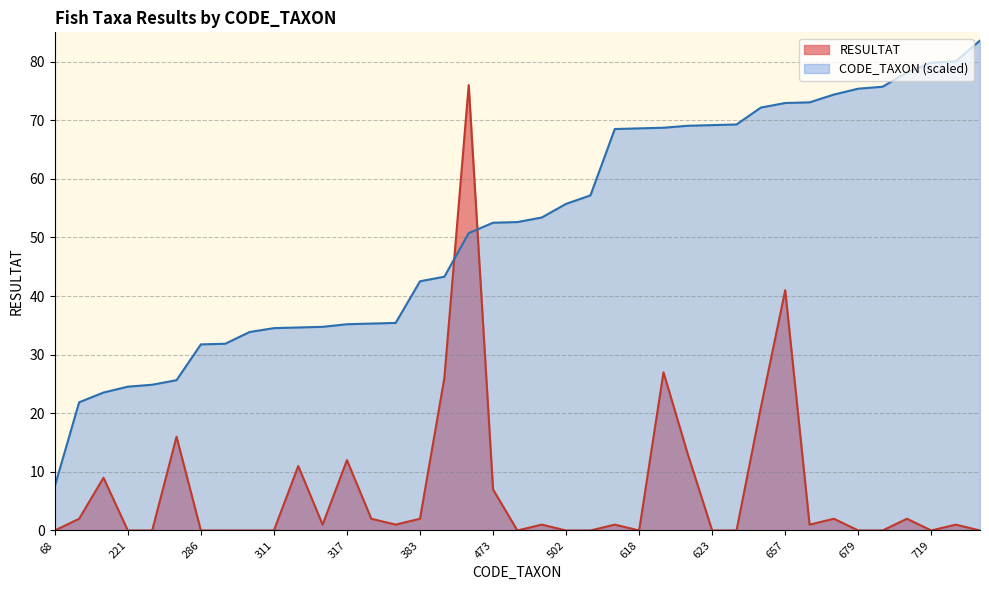

How many positive values does the RESULTAT series have?

22